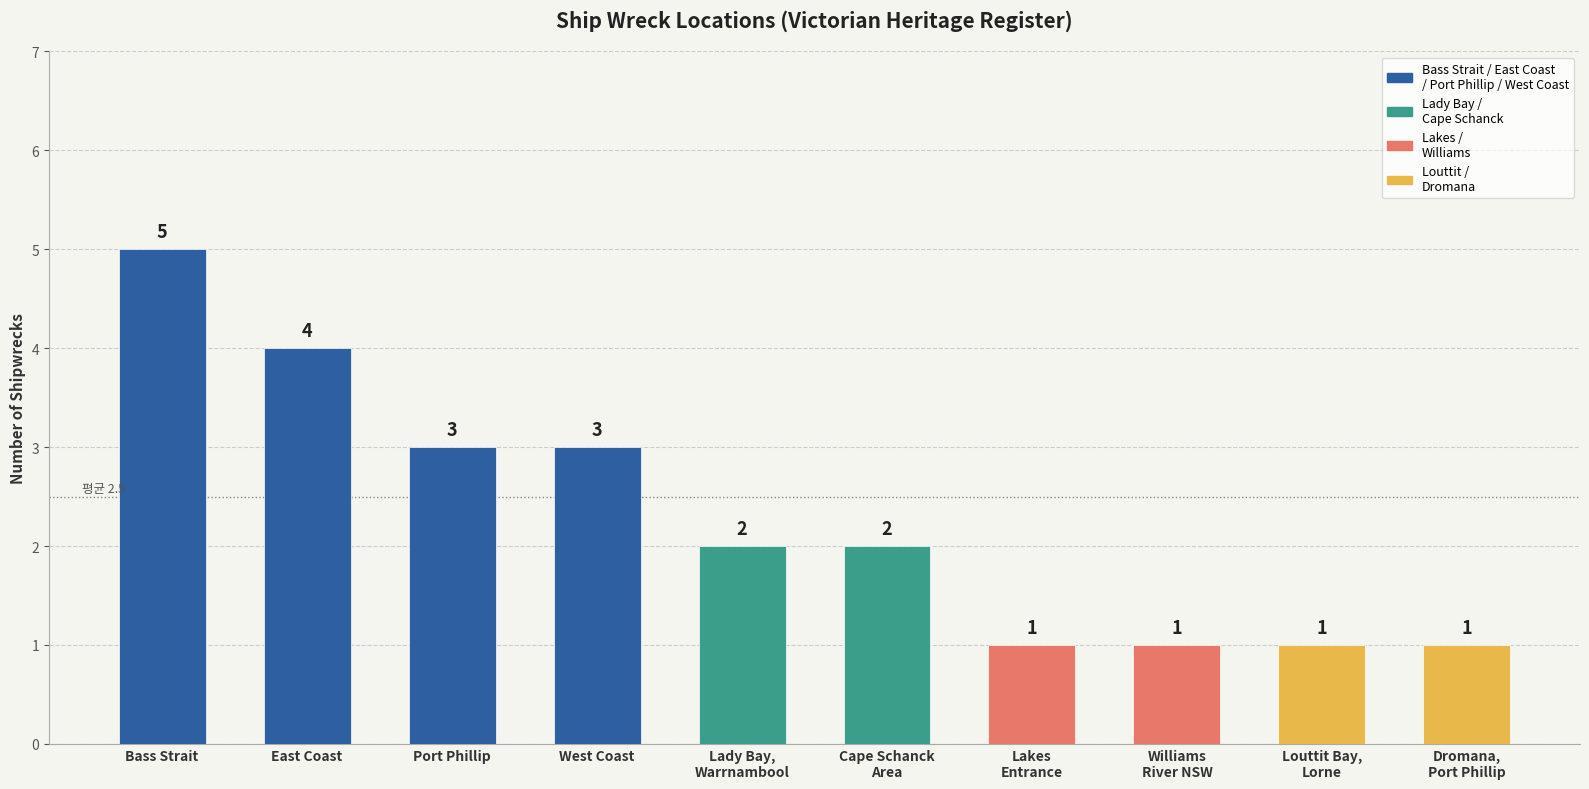

What is the label of the 1st bar from the left?

Bass Strait